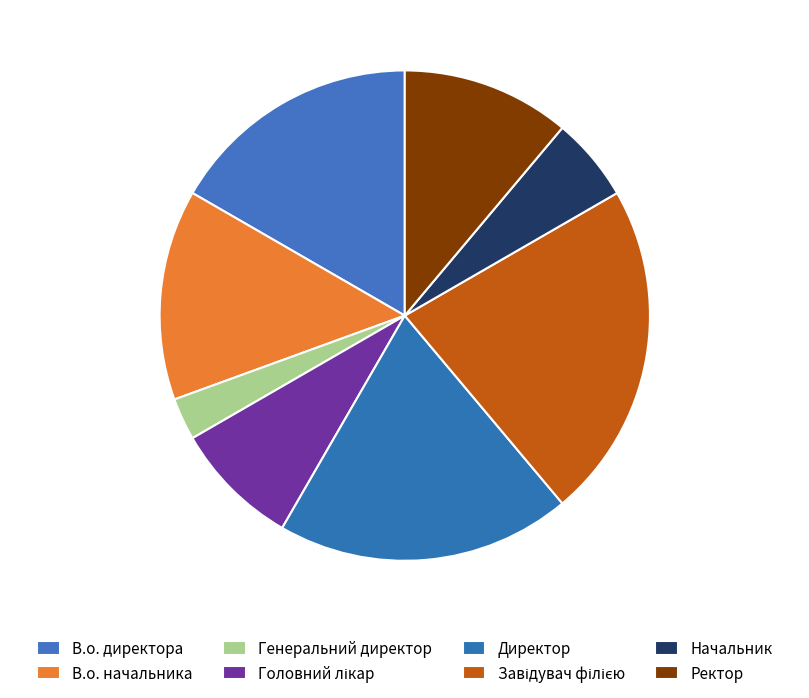

Count the number of slices in the pie.

8